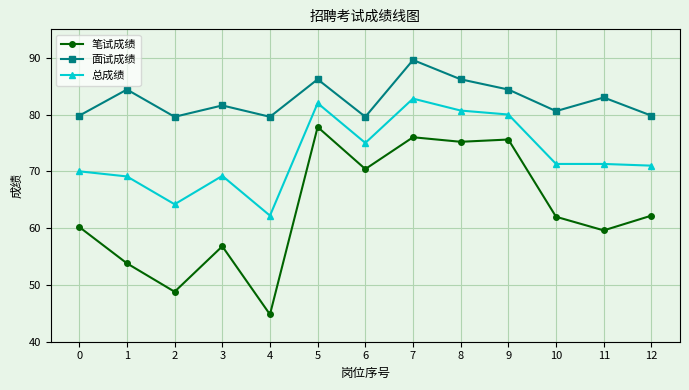

Rank the series by their average value, from highest to lowest.

面试成绩, 总成绩, 笔试成绩